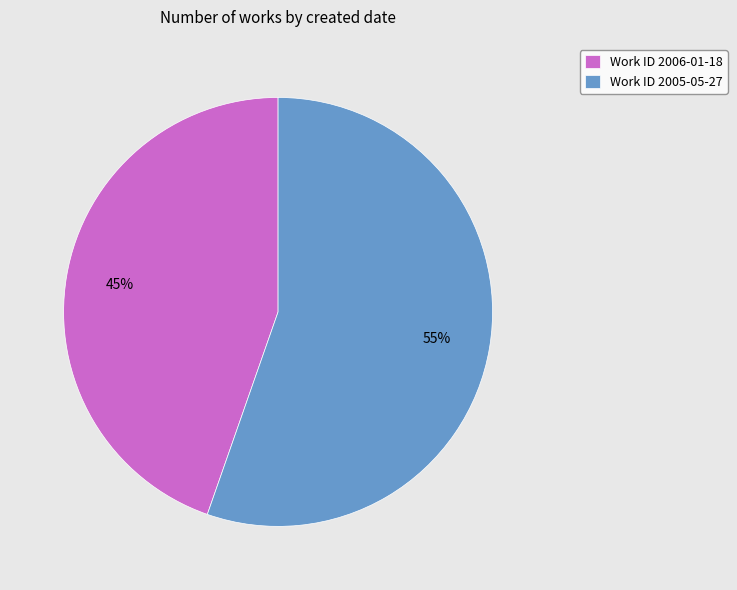

What percentage is the Work ID 2005-05-27 slice, to the nearest percent?

55%